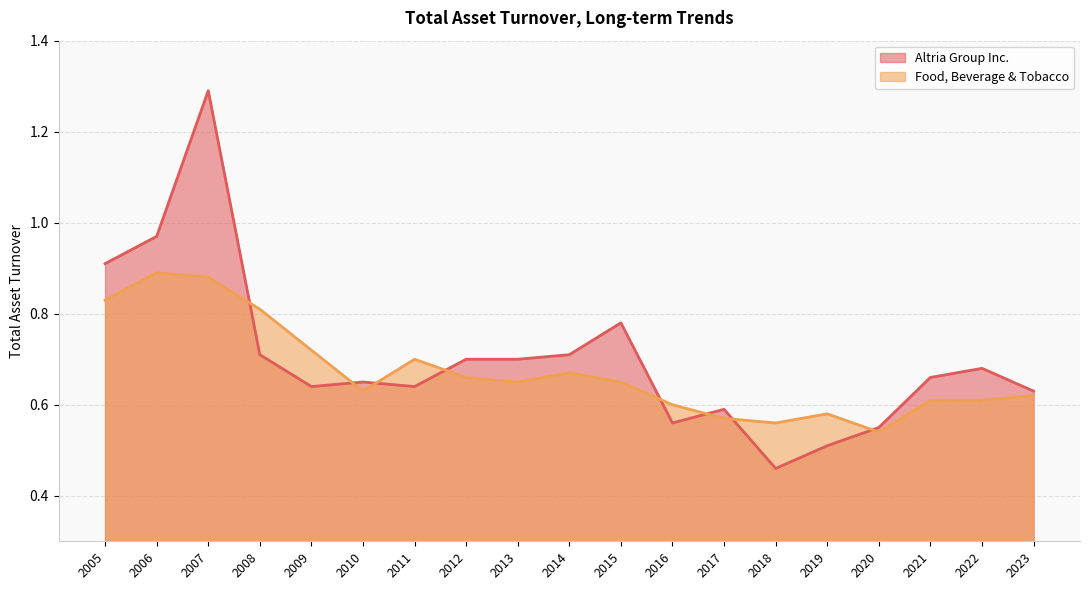

Which series has the largest total across all categories?

Altria Group Inc.